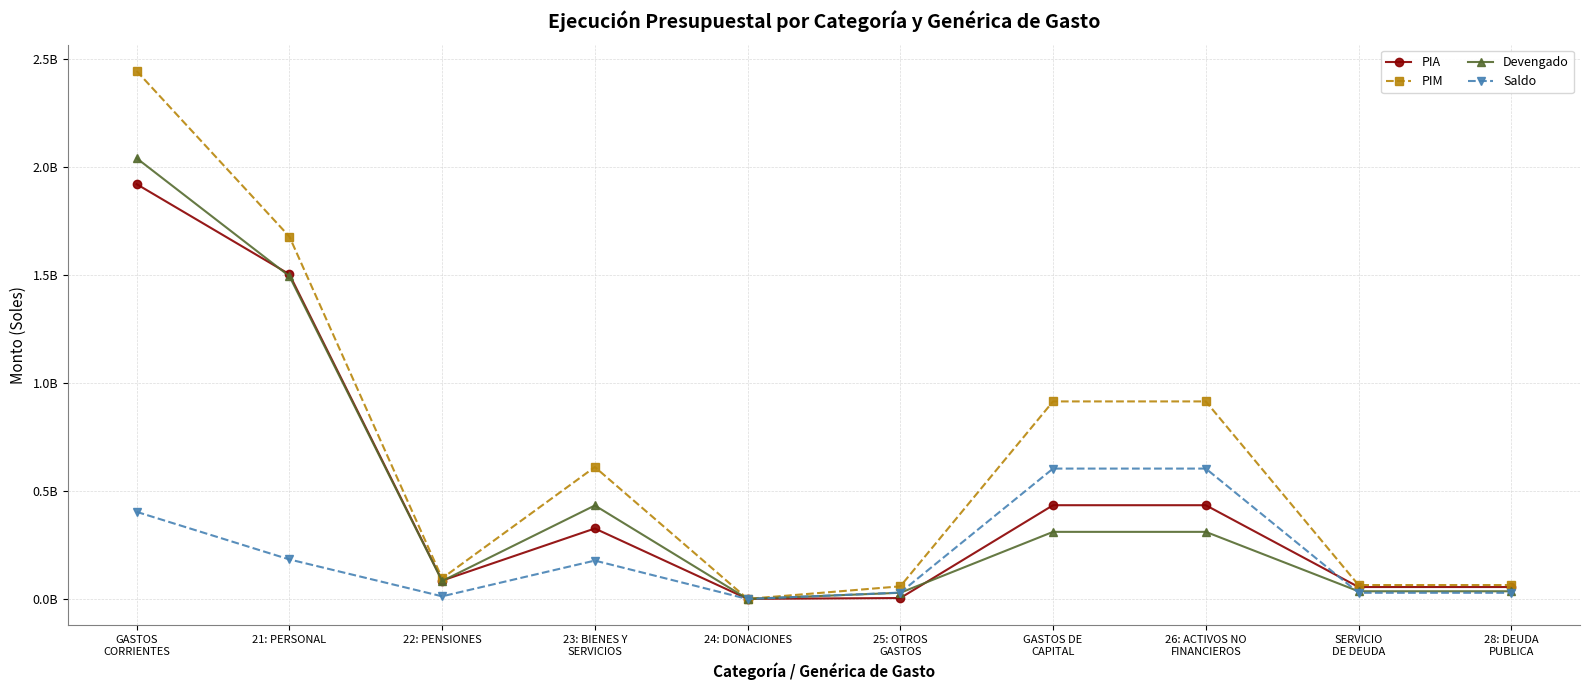

What is the total value across all series at 24: DONACIONES?

2128326